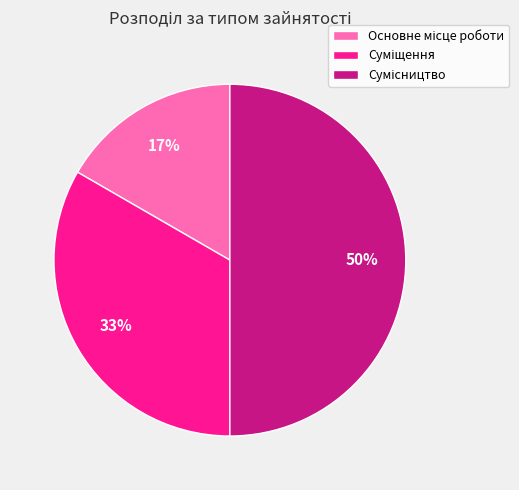

How many slices are in this pie chart?

3